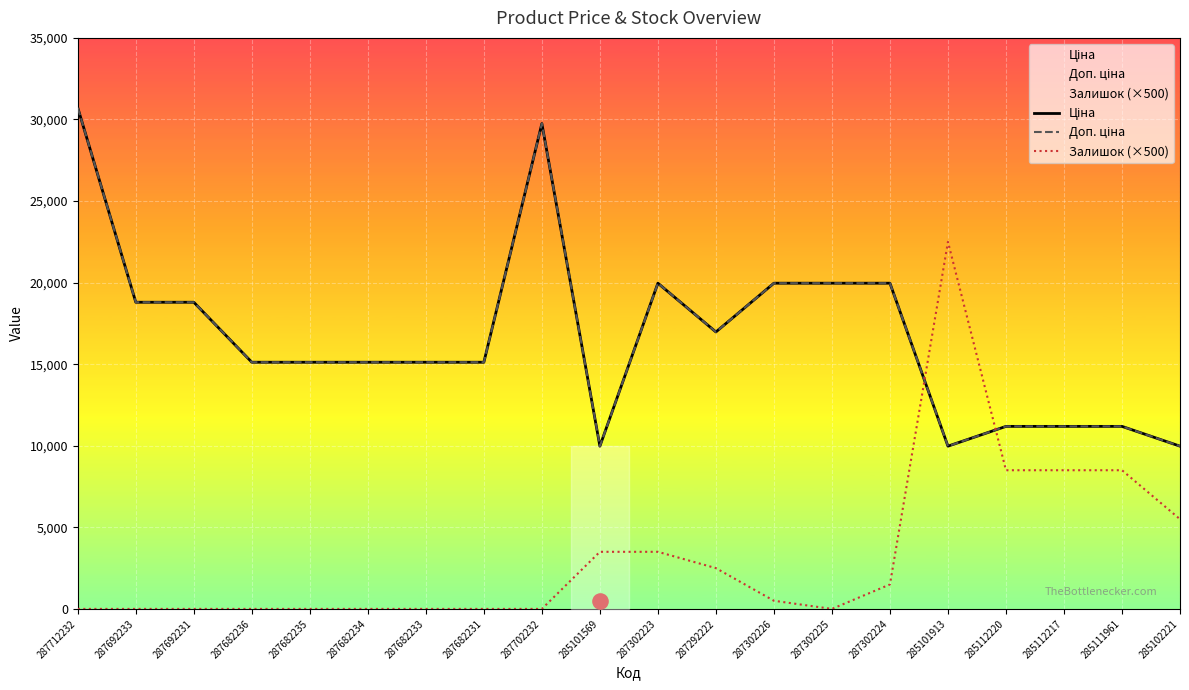

At which category is the sum across all series the highest?

287712232